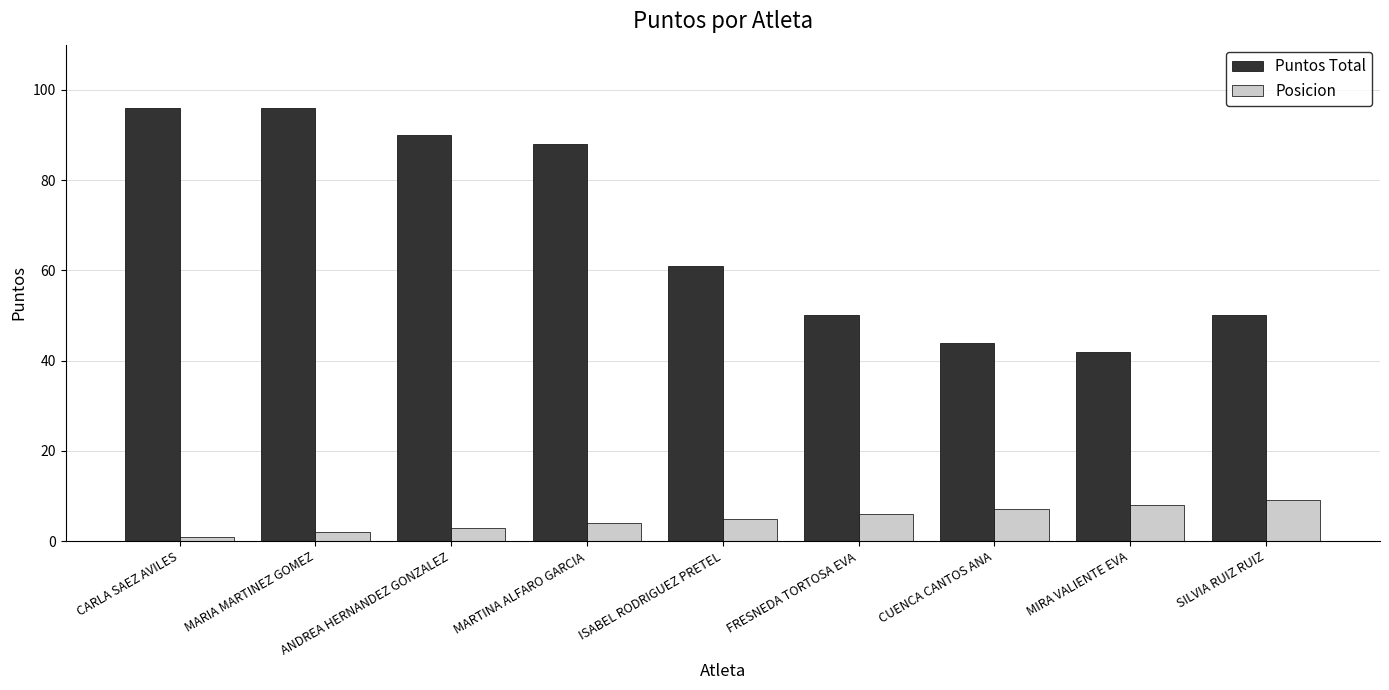

Which series changed the most between MARTINA ALFARO GARCIA and ISABEL RODRIGUEZ PRETEL?

Puntos Total